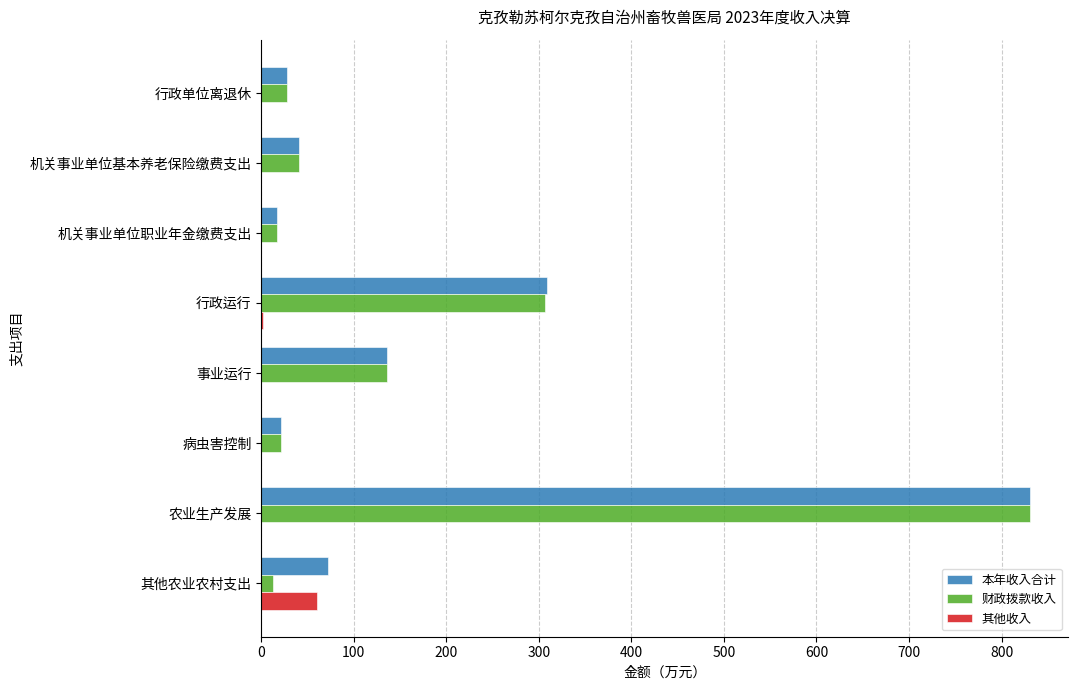

Which series changed the most between 行政运行 and 事业运行?

本年收入合计